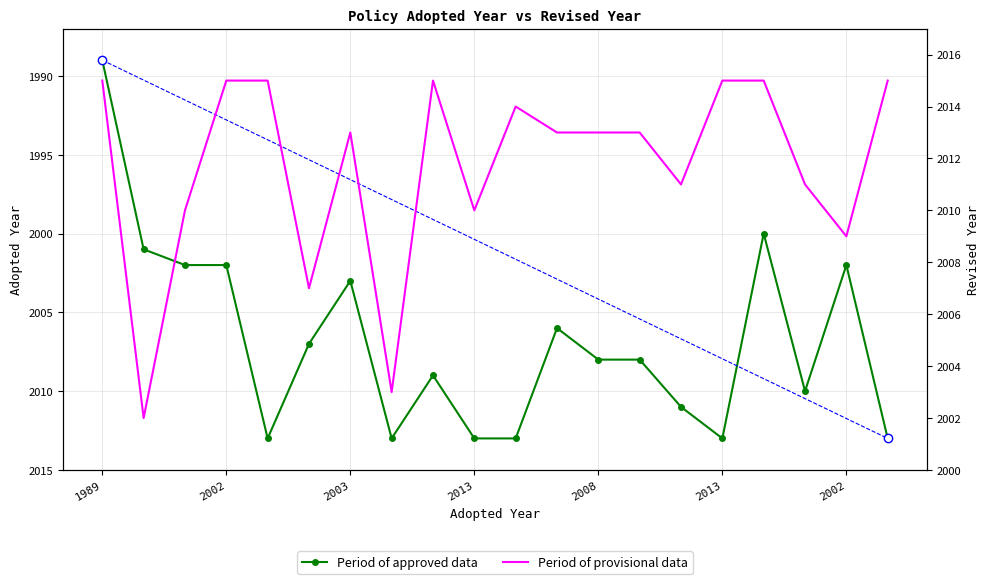

What is the value of the Period of approved data point at the 19th from the left?

2002